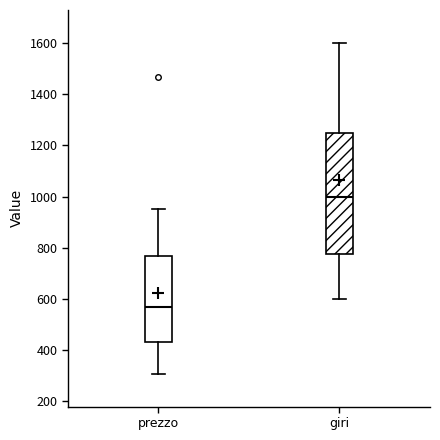

Where does the upper whisker of the box for prezzo end on the y-axis? The values are not printed on the chart, so give them approximately, as read against the axis.

960